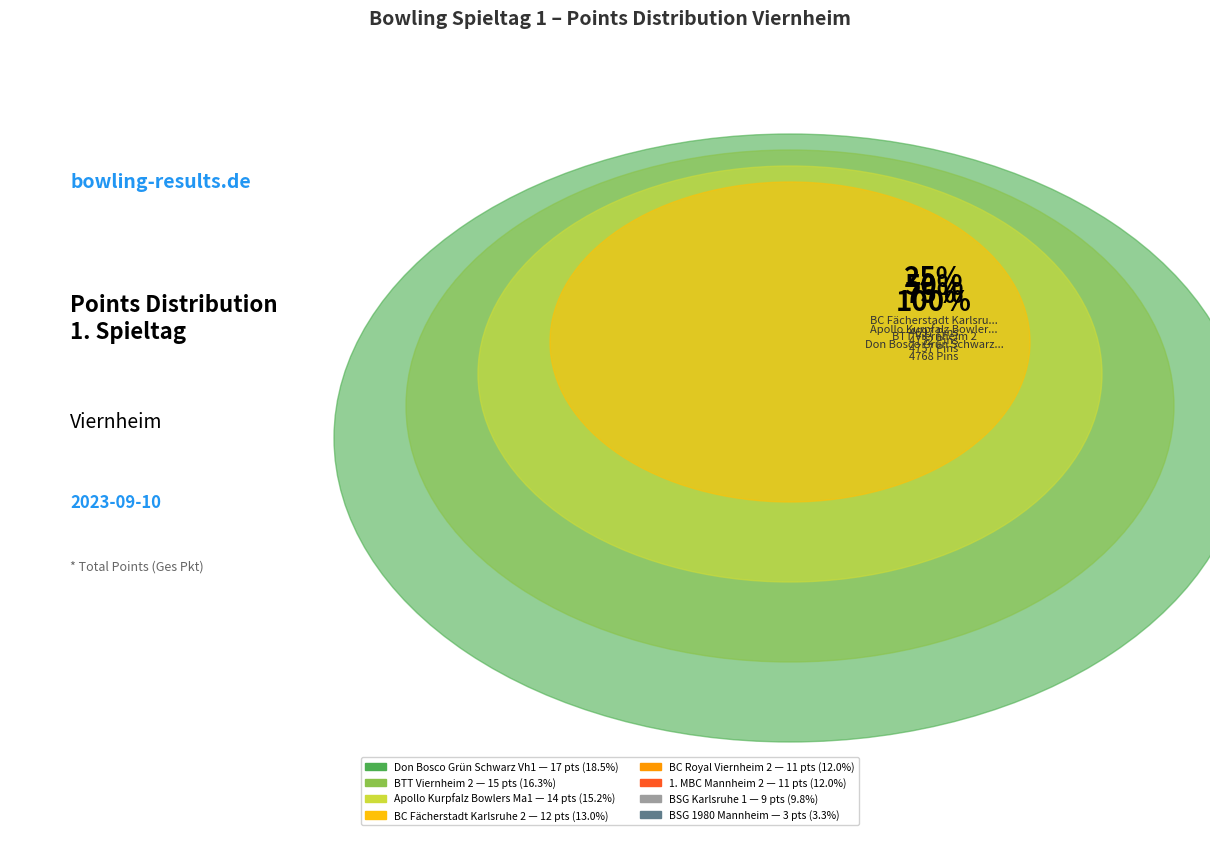

Do BTT Viernheim 2 and Apollo Kurpfalz Bowlers Ma1 together represent more than half of the pie?

No